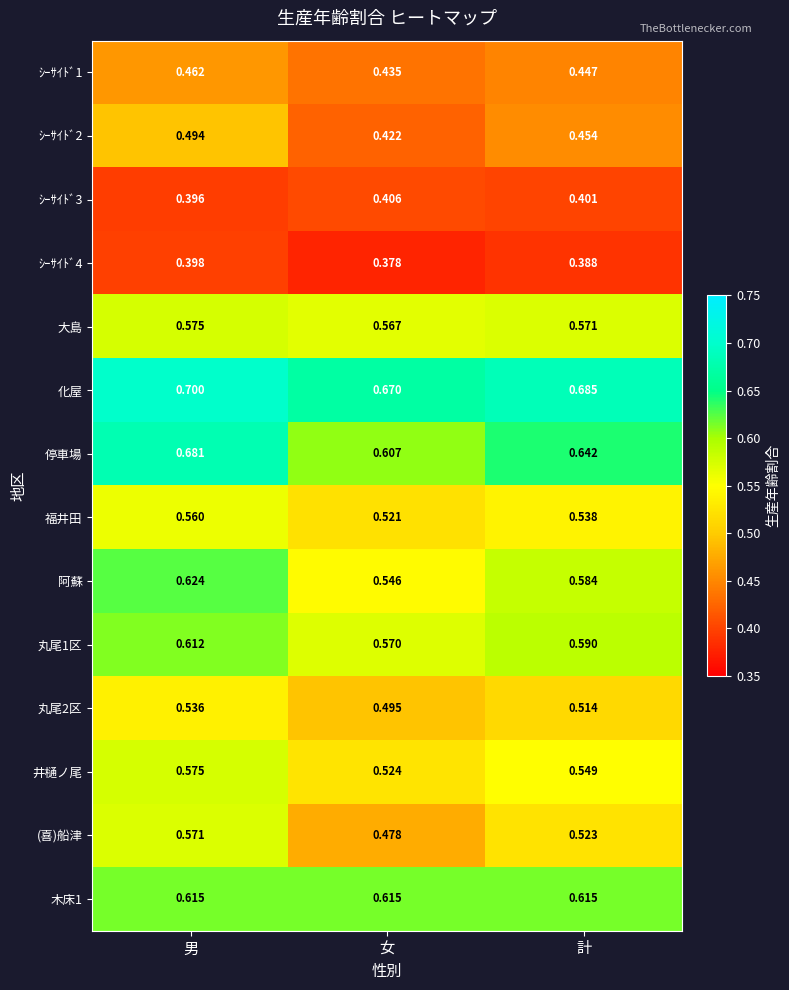

At which label does ｼｰｻｲﾄﾞ1 reach its minimum?

女